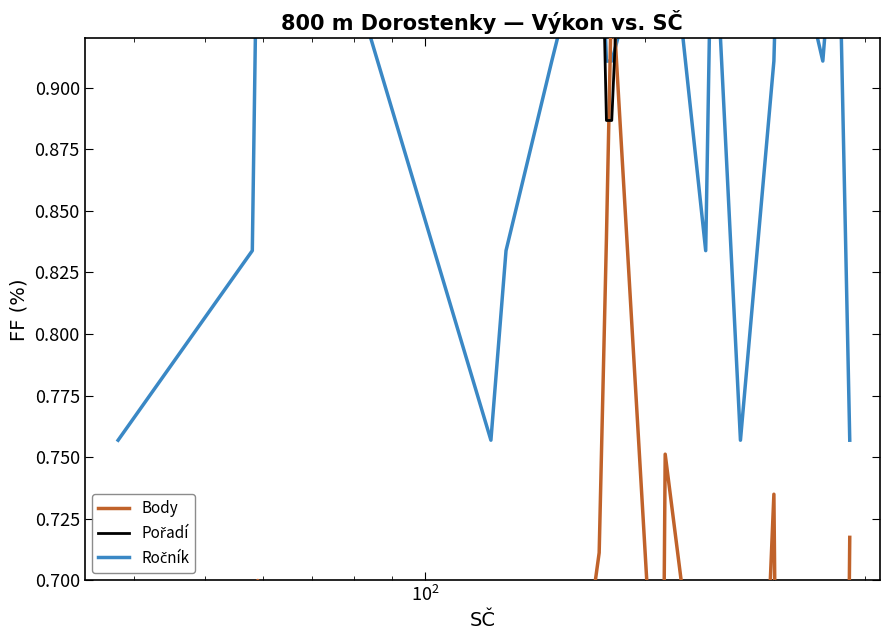

How many lines are shown in the chart?

3